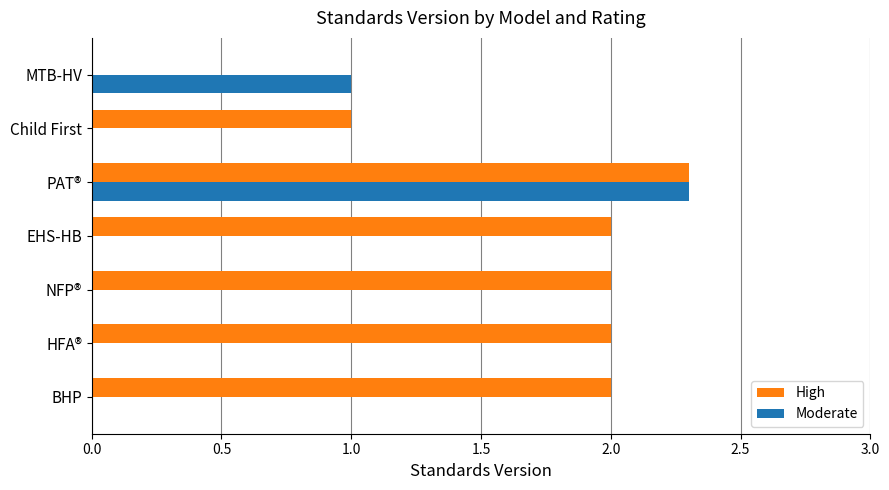

Which series has the largest total across all categories?

High